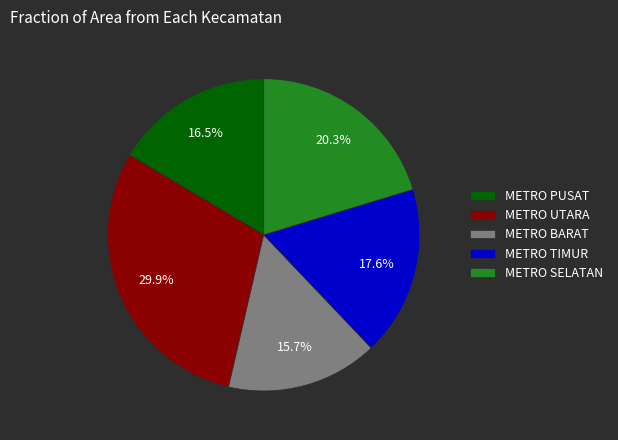

Is it true that METRO PUSAT is 8% of the pie?

False